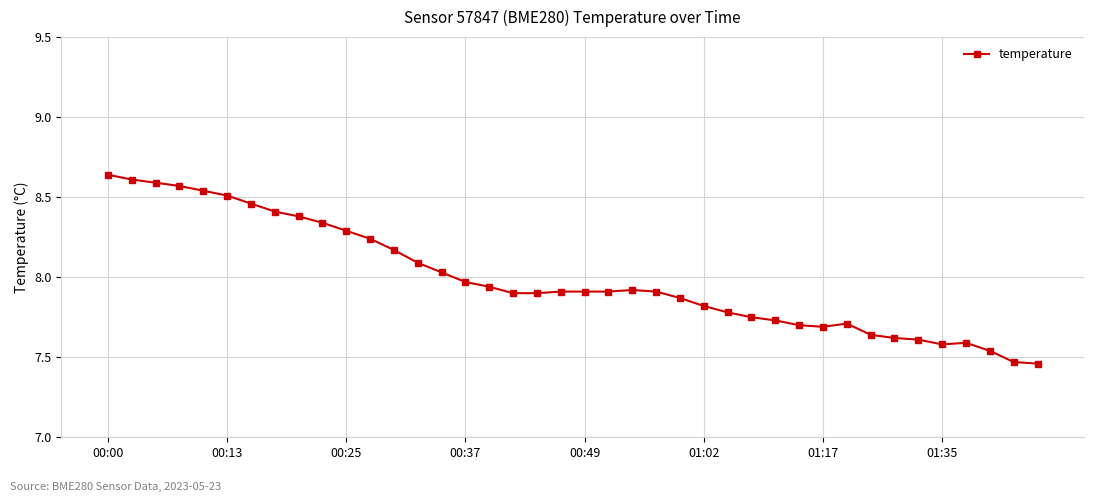

What is the sum of all values?

319.7